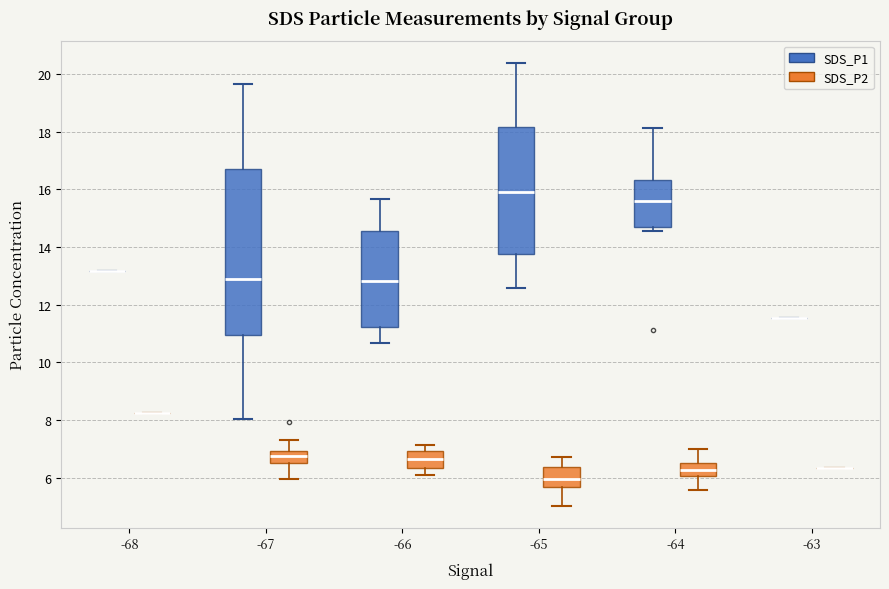

Reading left to right, read every box against the y-axis: the position of its median line, the range the box covers, and the ends of its whiskers. The values are not printed on the chart, so give them approximately, as read against the axis.

-68 (SDS_P1): box collapsed to a line at 13.2, whiskers 13.2 to 13.2
-68 (SDS_P2): box collapsed to a line at 8.2, whiskers 8.2 to 8.2
-67 (SDS_P1): median 12.8, box 11.0 to 16.6, whiskers 8.0 to 19.6
-67 (SDS_P2): median 6.8, box 6.6 to 7.0, whiskers 6.0 to 7.4
-66 (SDS_P1): median 12.8, box 11.2 to 14.6, whiskers 10.6 to 15.6
-66 (SDS_P2): median 6.6, box 6.4 to 7.0, whiskers 6.2 to 7.2
-65 (SDS_P1): median 16.0, box 13.8 to 18.2, whiskers 12.6 to 20.4
-65 (SDS_P2): median 6.0, box 5.6 to 6.4, whiskers 5.0 to 6.8
-64 (SDS_P1): median 15.6, box 14.8 to 16.4, whiskers 14.6 to 18.2
-64 (SDS_P2): median 6.2, box 6.0 to 6.6, whiskers 5.6 to 7.0
-63 (SDS_P1): box collapsed to a line at 11.6, whiskers 11.6 to 11.6
-63 (SDS_P2): box collapsed to a line at 6.4, whiskers 6.4 to 6.4